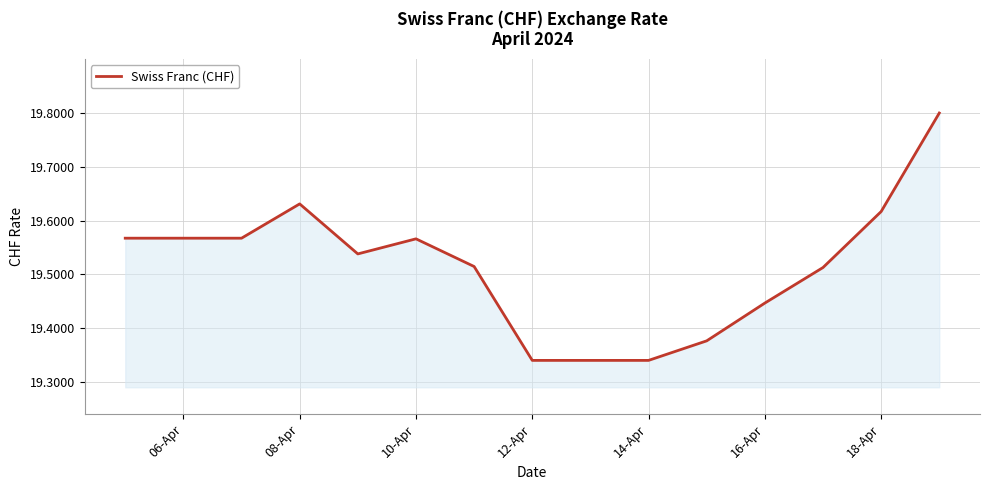

What is the difference between the maximum and minimum values?

0.5